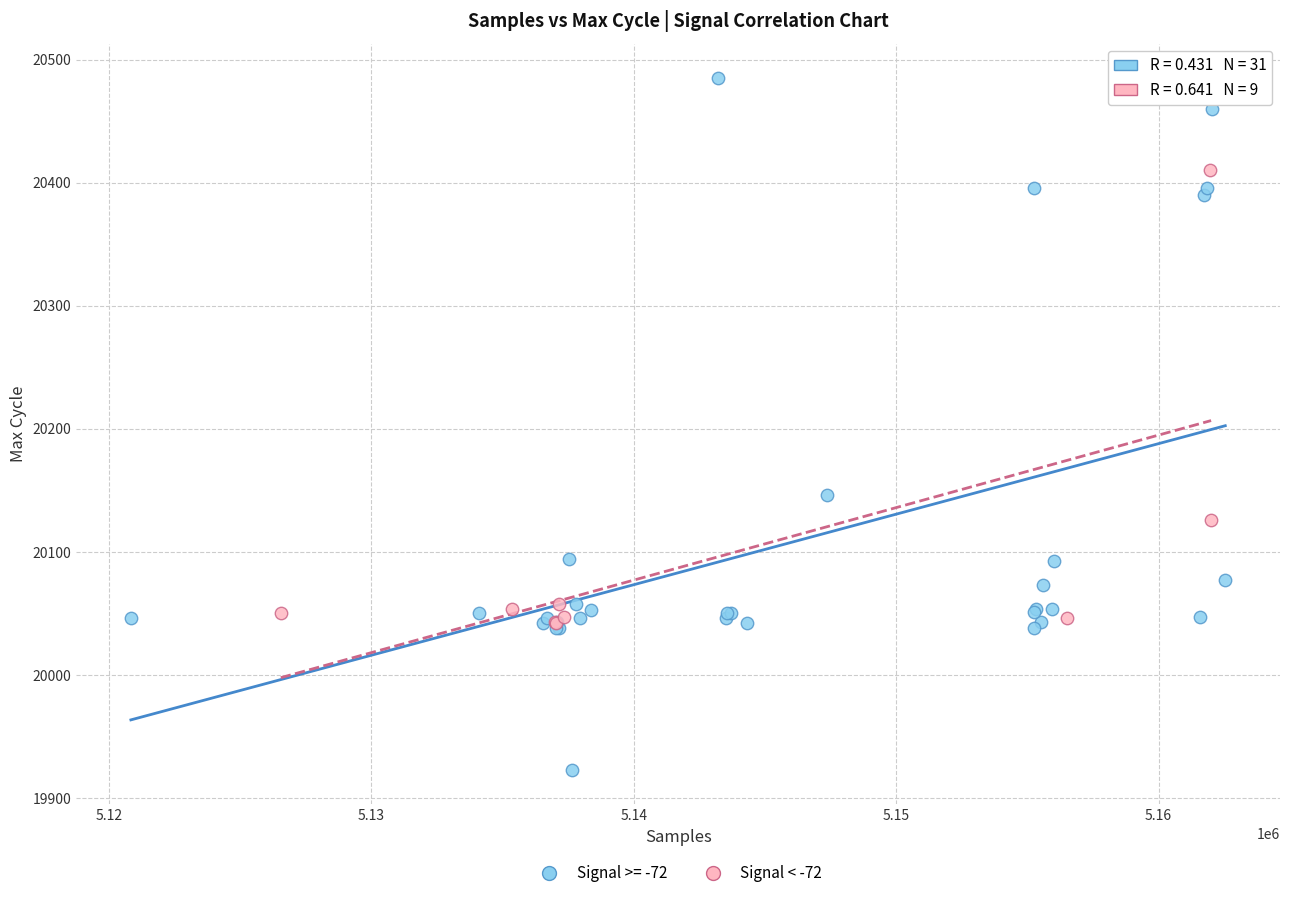

Which series reaches the minimum Y coordinate?

Signal >= -72